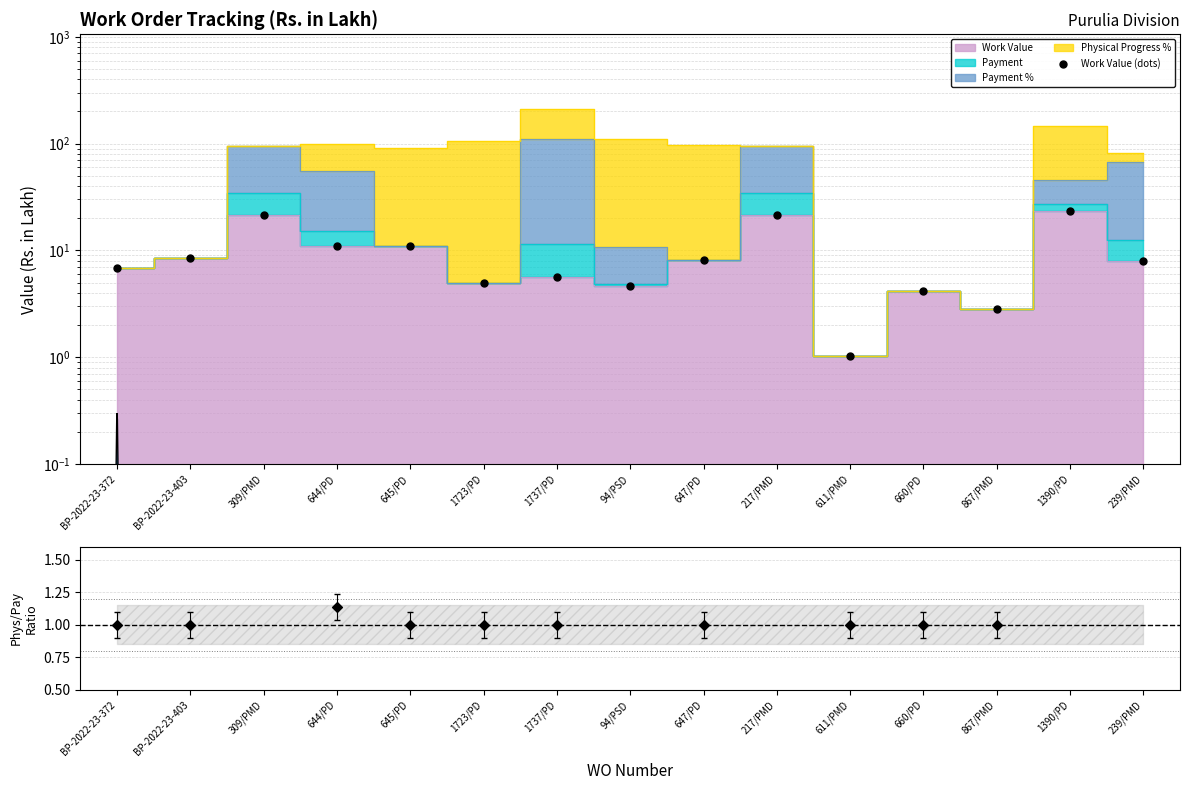

Is the value of Phys%/Pay% at 645/PD greater than the value of Work Value (dots) at 644/PD?

No